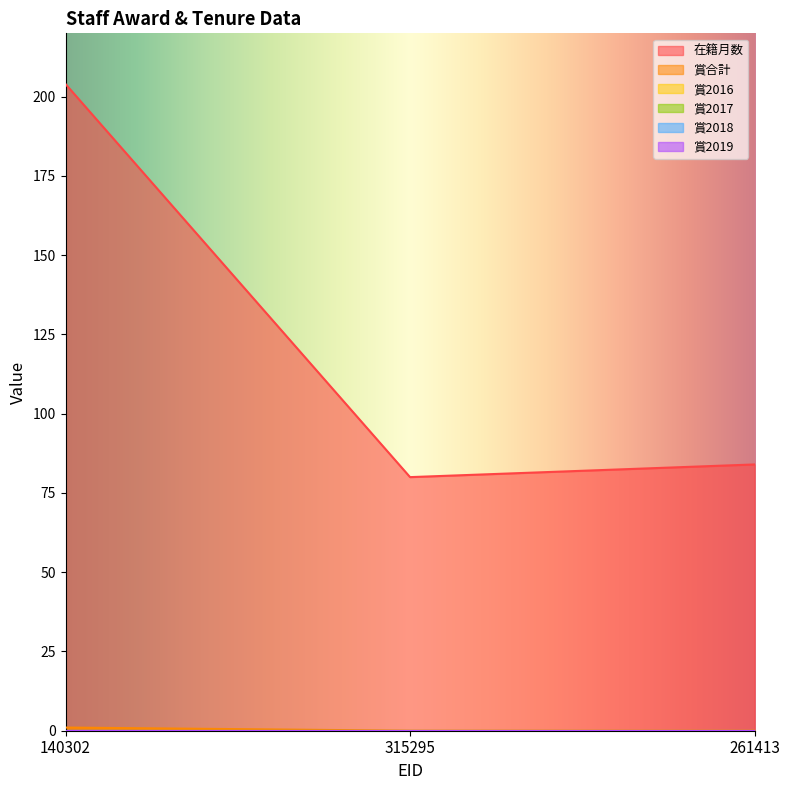

Between 140302 and 261413, which series saw the biggest shift?

在籍月数